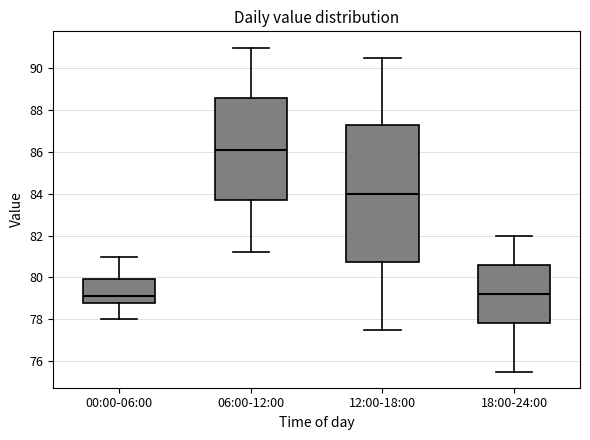

Where does the upper whisker of the box for 12:00-18:00 end on the y-axis? The values are not printed on the chart, so give them approximately, as read against the axis.

90.6